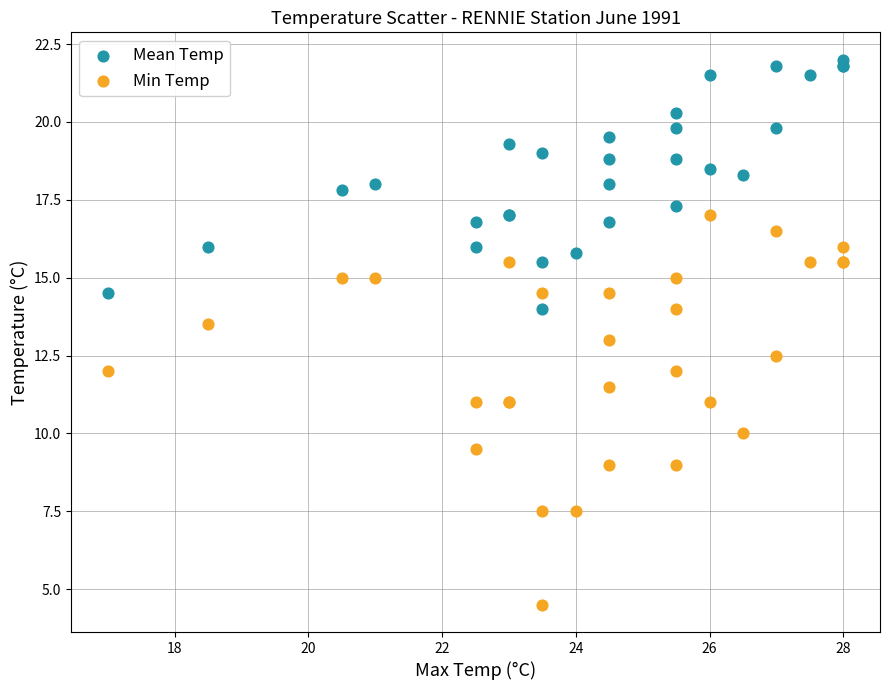

Which series contains the highest Y value?

Mean Temp